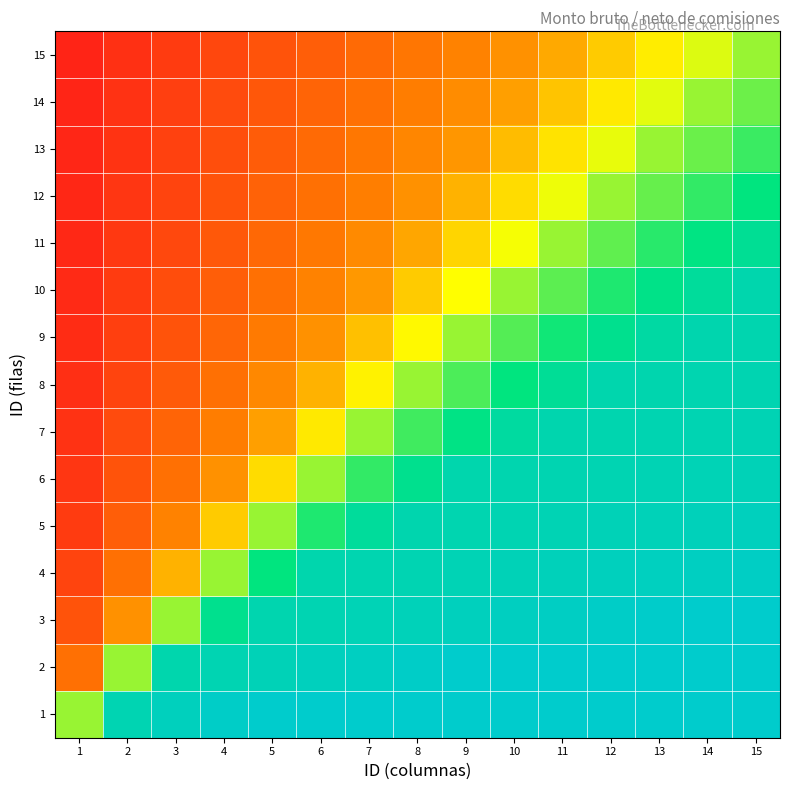

Between 1 and 4, which series saw the biggest shift?

2